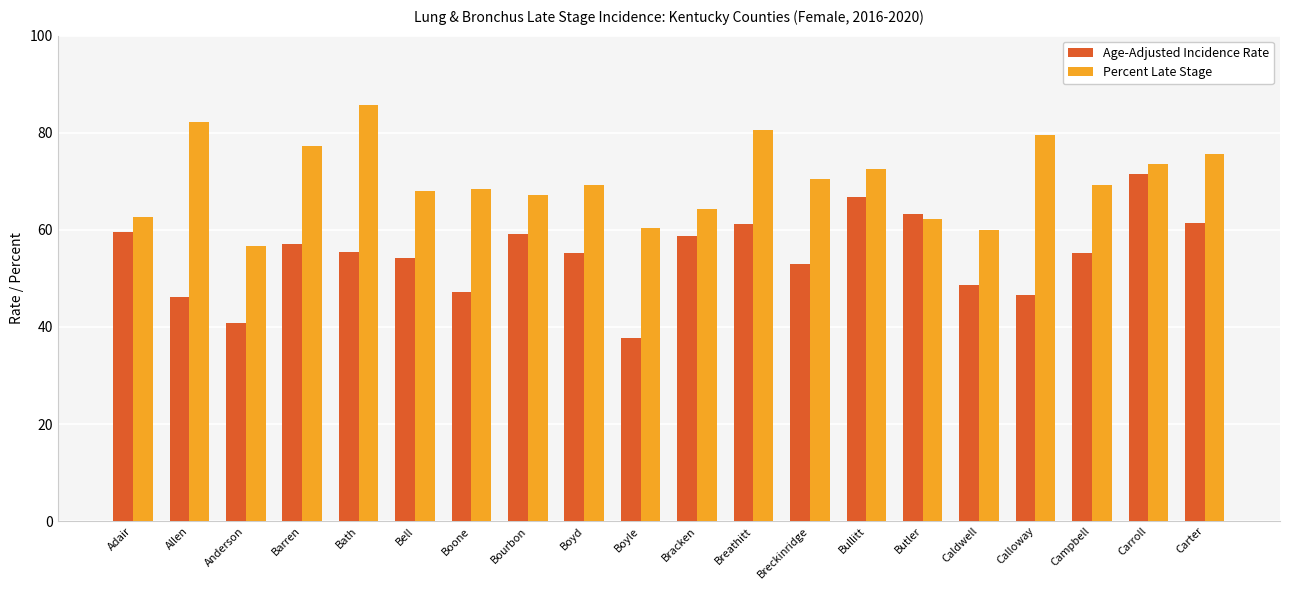

How many groups of bars are there?

20